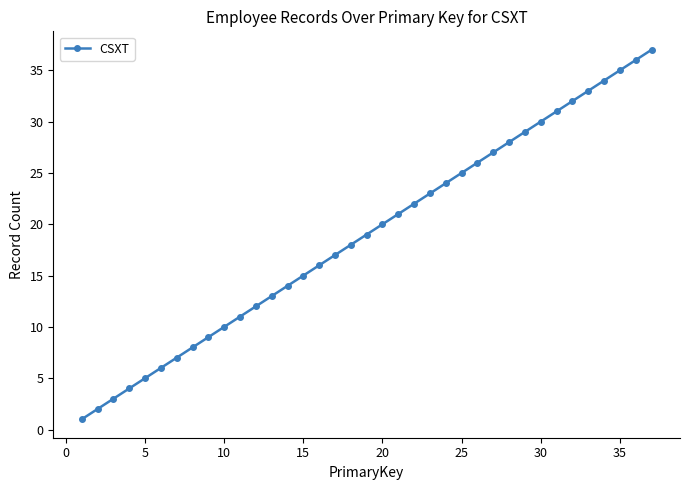

What is the maximum value shown in the chart?

37